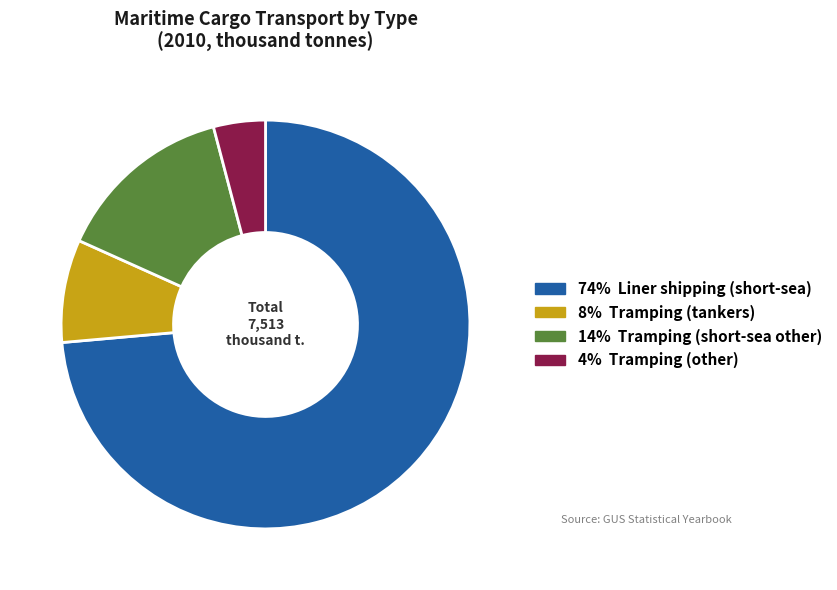

Is there any slice that represents more than half of the pie?

Yes